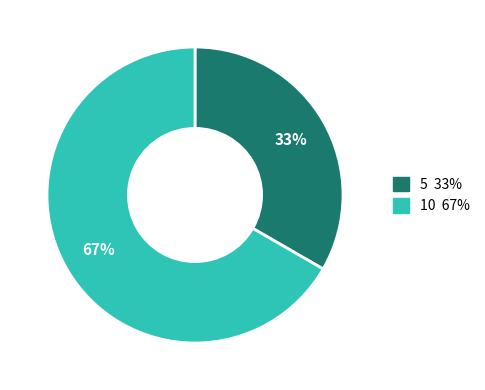

Between 5 and 10, which is larger?

10